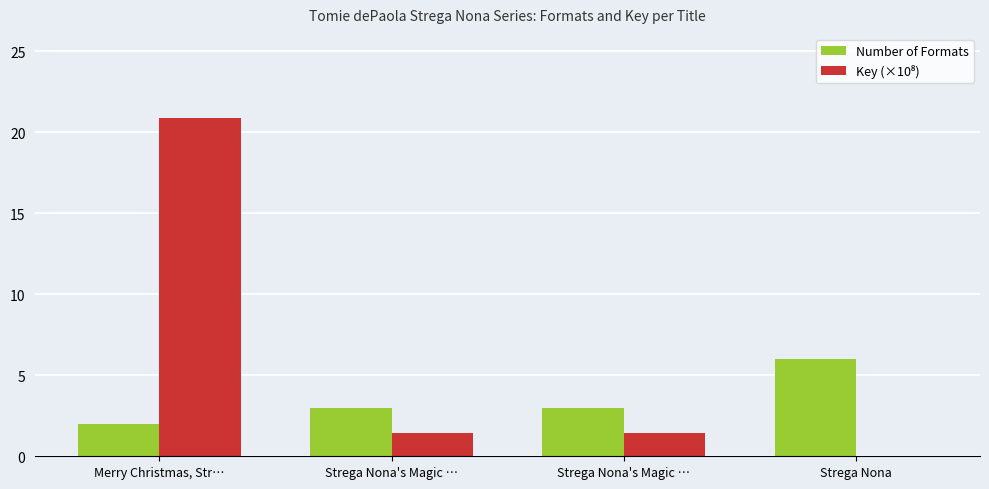

Count the Number of Formats values in the range 3 to 6.

3